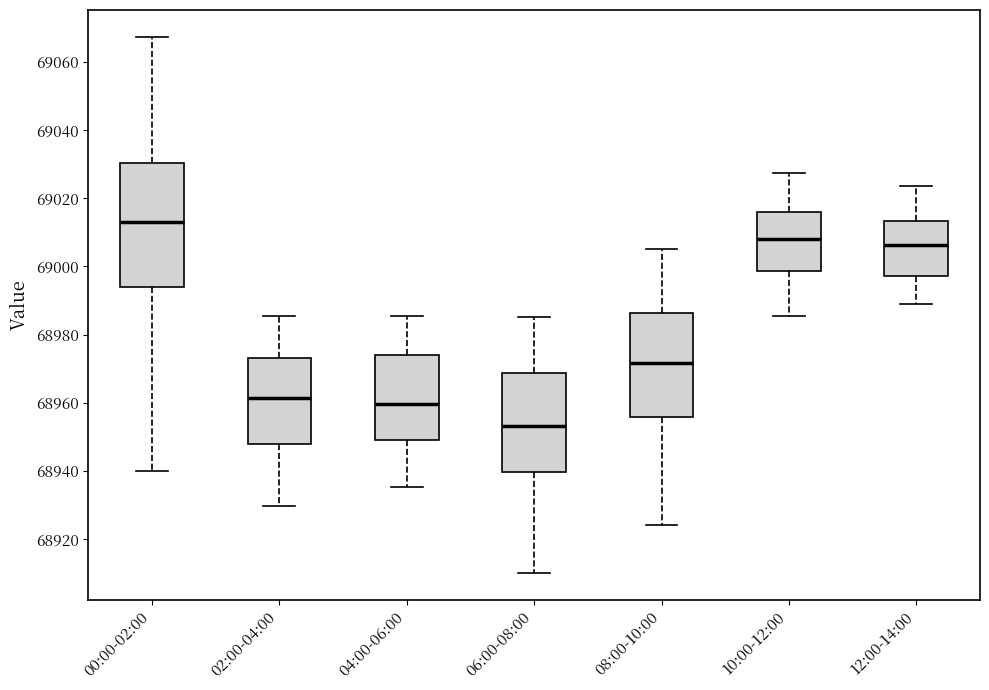

Reading left to right, read every box against the y-axis: the position of its median line, the range the box covers, and the ends of its whiskers. The values are not printed on the chart, so give them approximately, as read against the axis.

00:00-02:00: median 69014, box 68994 to 69030, whiskers 68940 to 69068
02:00-04:00: median 68962, box 68948 to 68974, whiskers 68930 to 68986
04:00-06:00: median 68960, box 68948 to 68974, whiskers 68936 to 68986
06:00-08:00: median 68954, box 68940 to 68968, whiskers 68910 to 68986
08:00-10:00: median 68972, box 68956 to 68986, whiskers 68924 to 69006
10:00-12:00: median 69008, box 68998 to 69016, whiskers 68986 to 69028
12:00-14:00: median 69006, box 68998 to 69014, whiskers 68990 to 69024